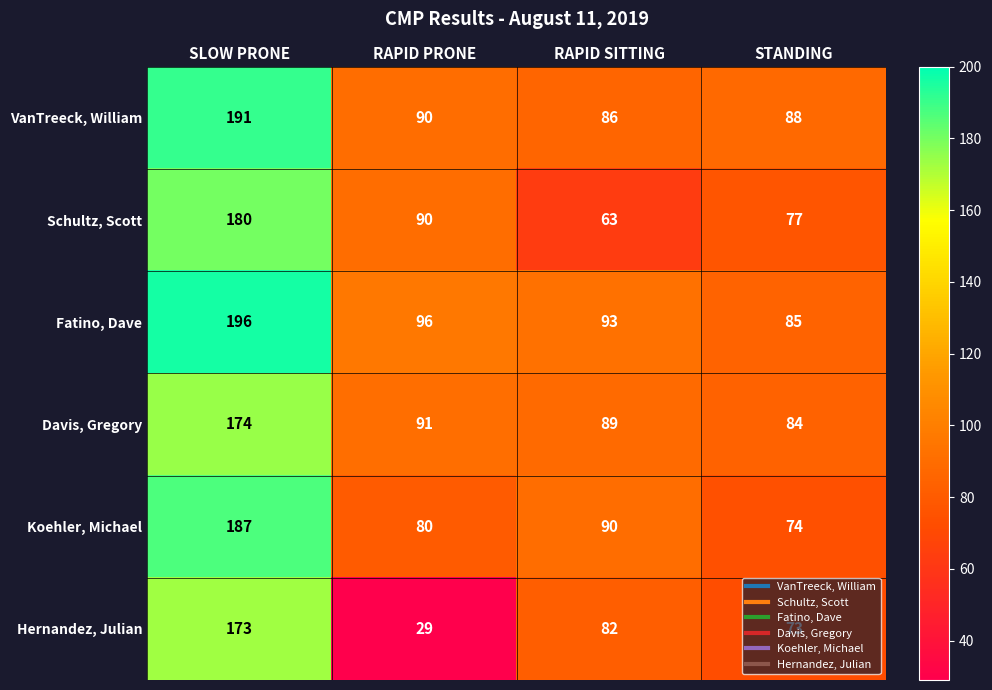

The value of Fatino, Dave at STANDING is 144. True or false?

False